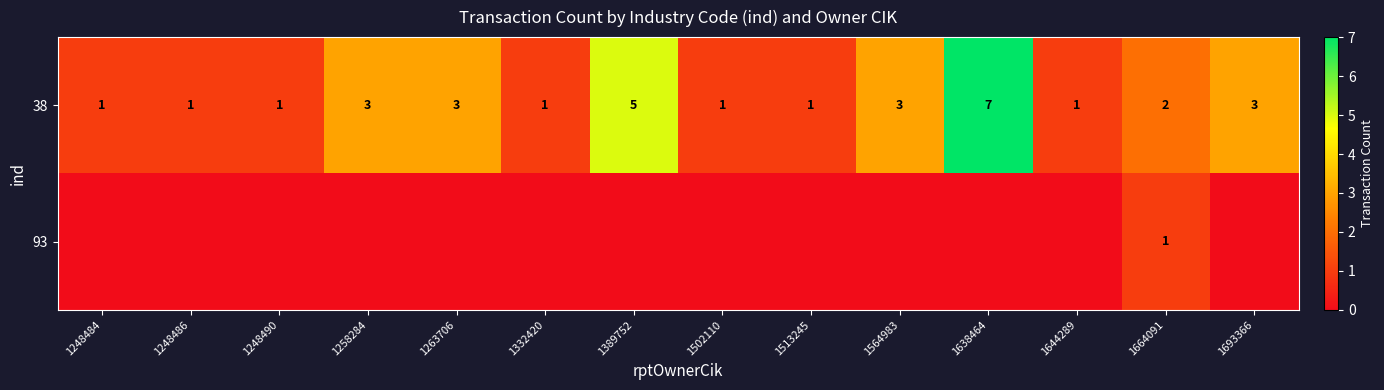

What is the highest value of the 38 series?

7